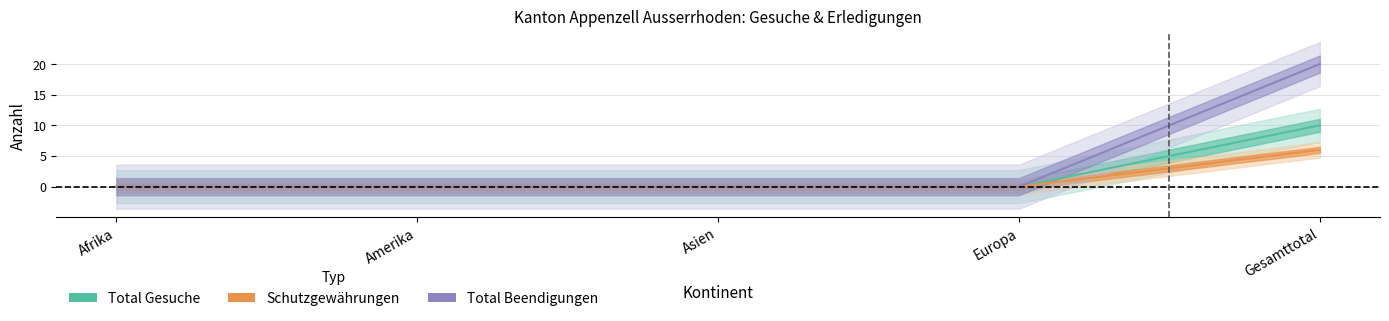

Which series has the largest range (max minus min)?

Total Beendigungen